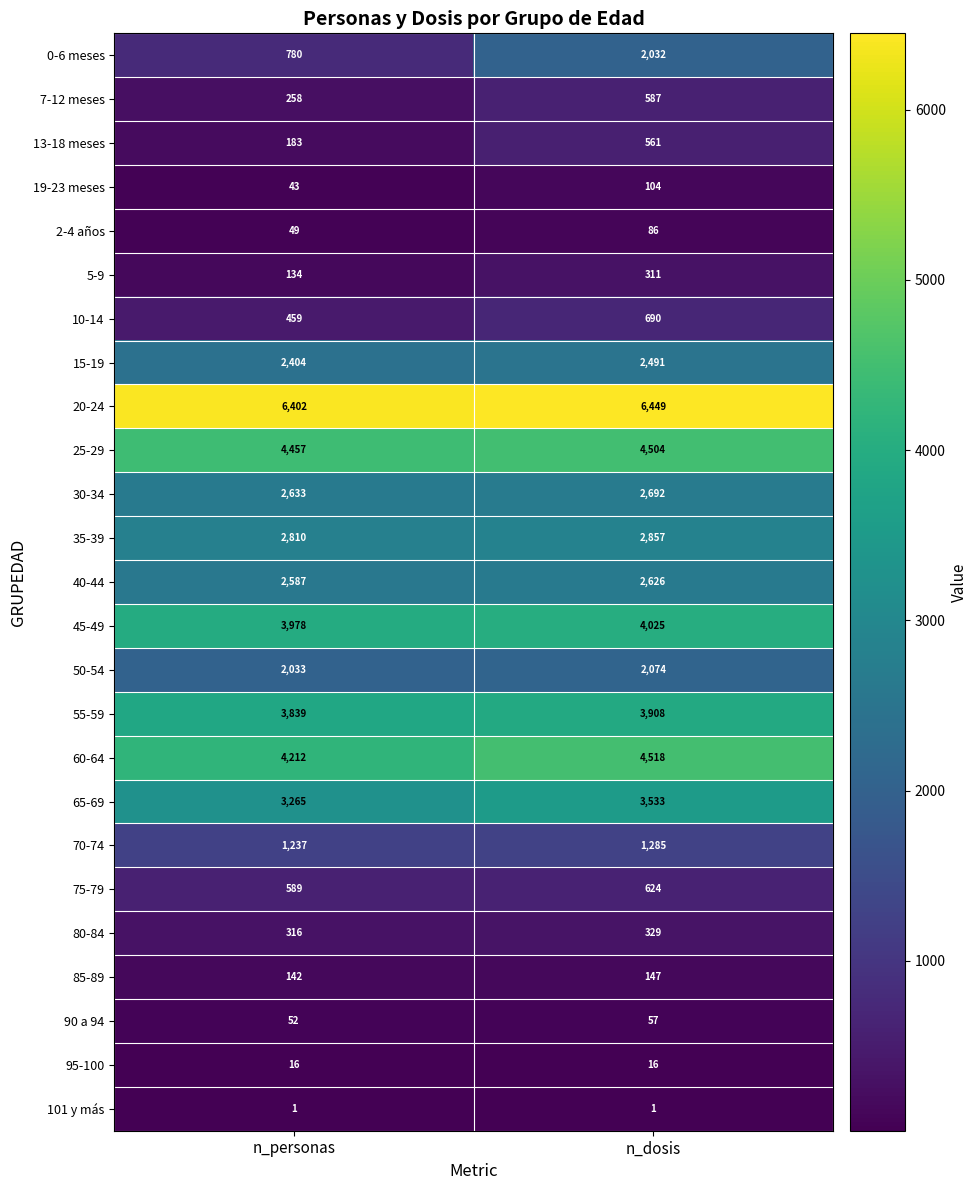

What is the difference between the highest and lowest values at n_dosis?

6448